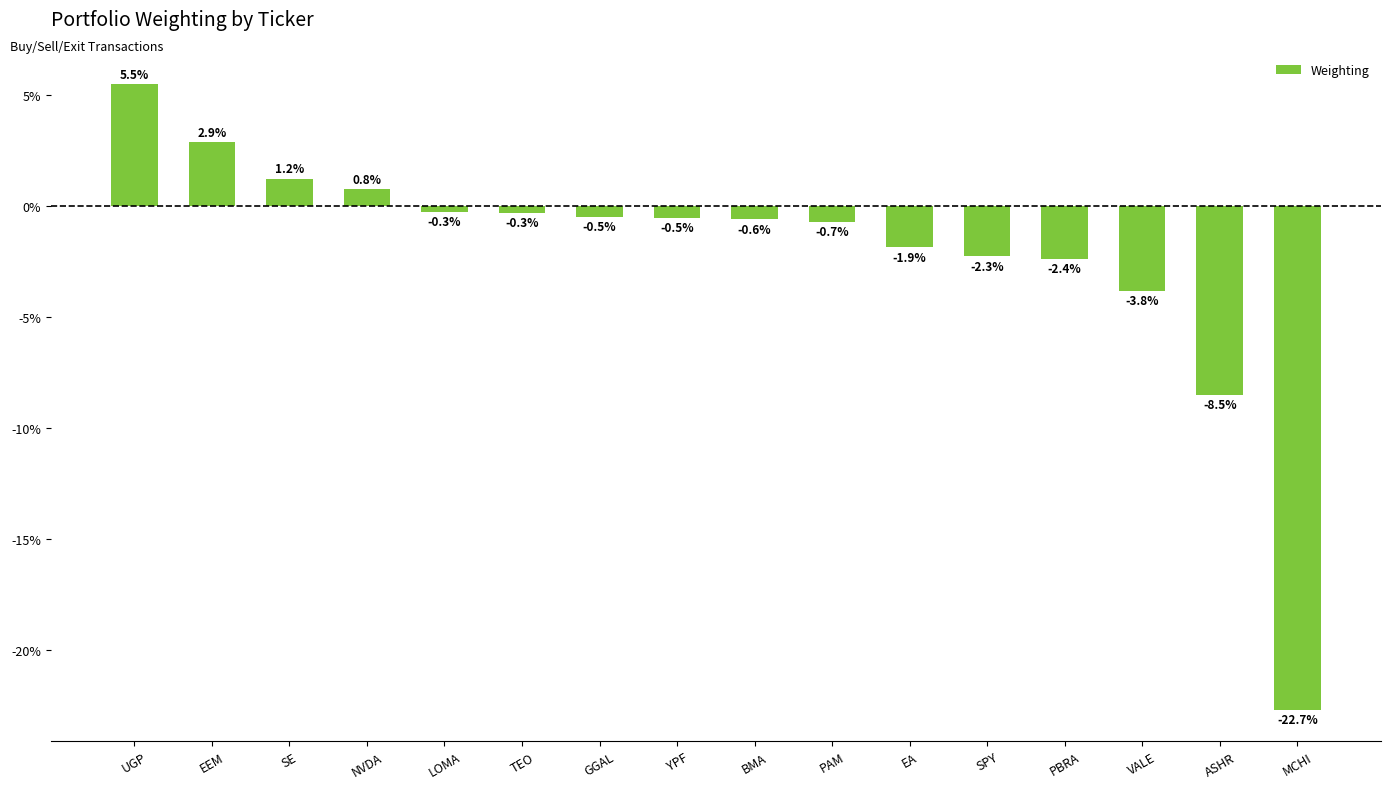

How many categories are shown in the chart?

16